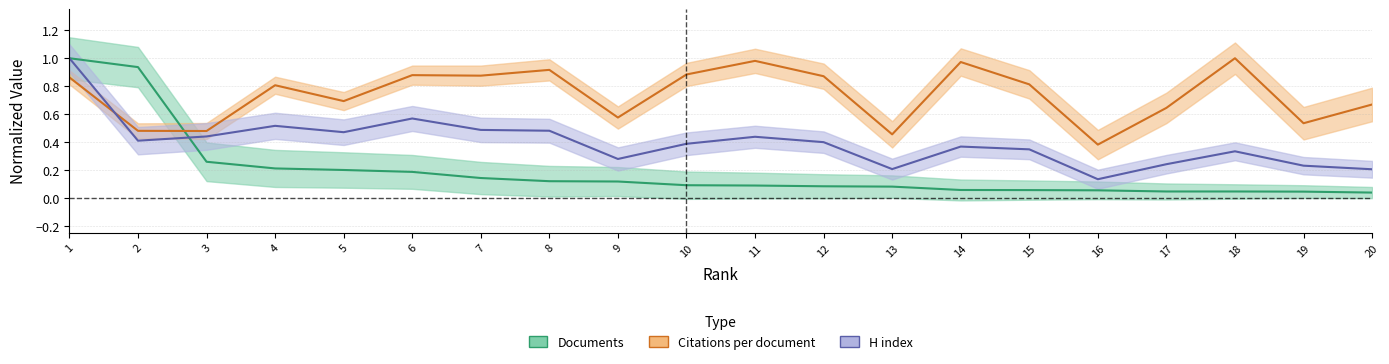

What are all the series names shown in the legend?

Documents, Citations per document, H index